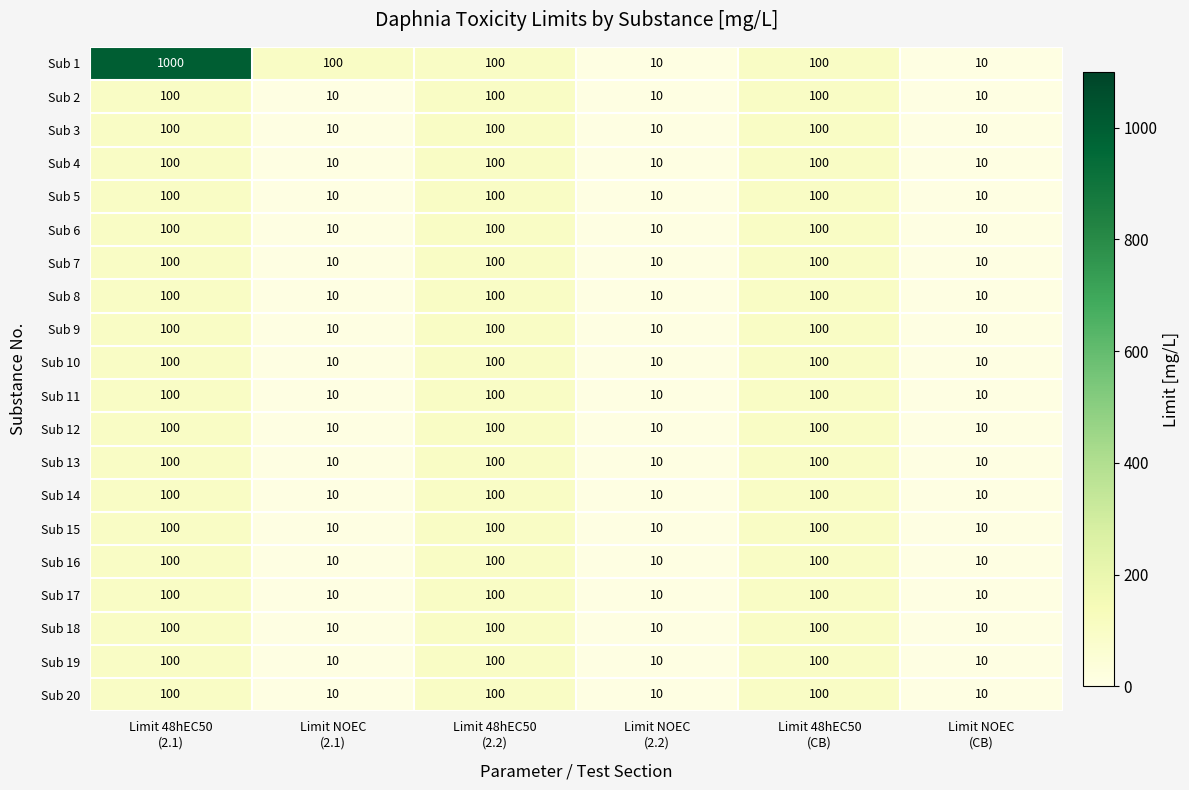

What is the highest value of the Sub 3 series?

100